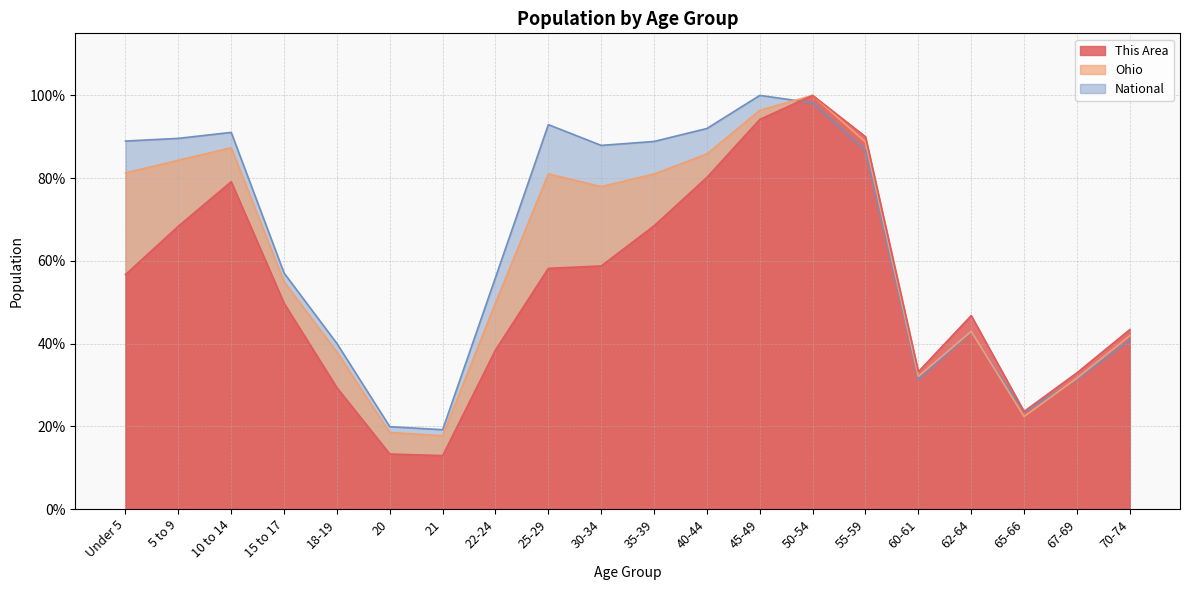

At 60-61, list the series in order from smallest to largest.

National, Ohio, This Area